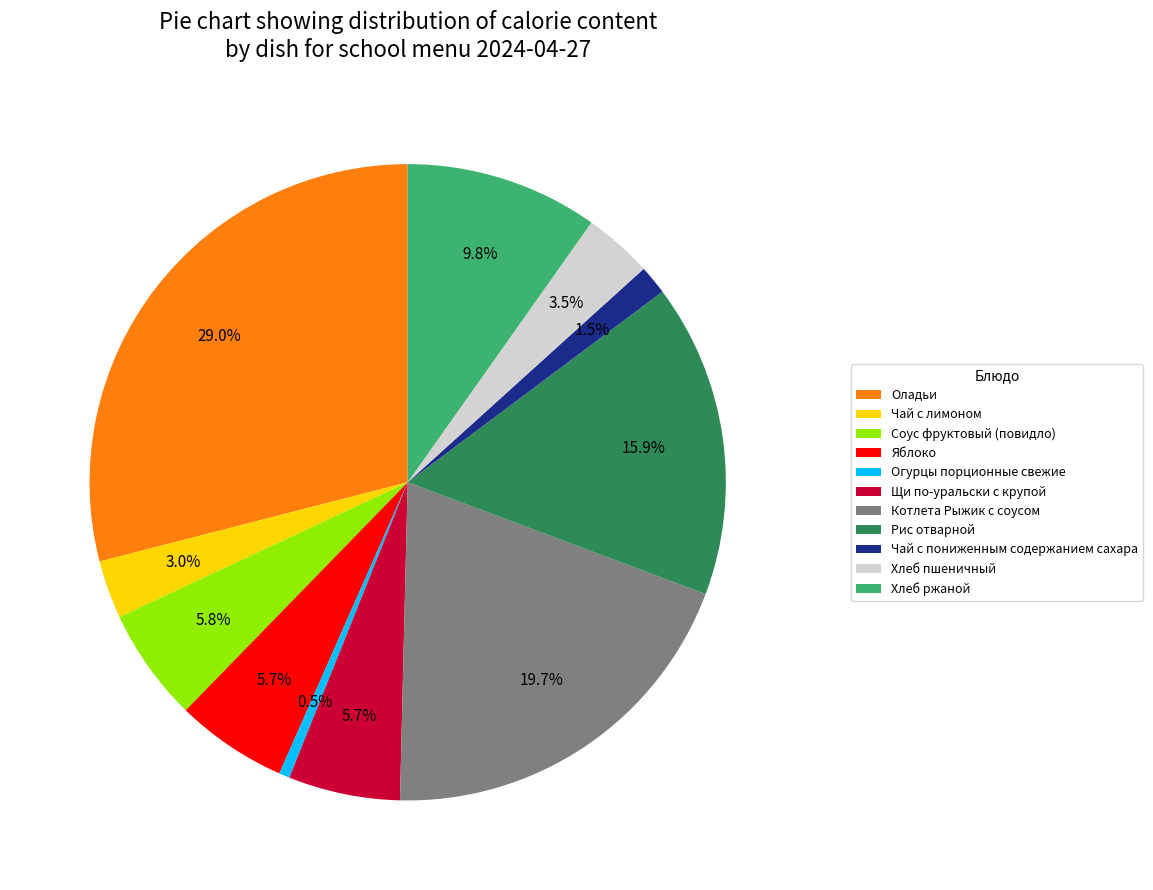

The Соус фруктовый (повидло) slice represents 6% of the pie. True or false?

True